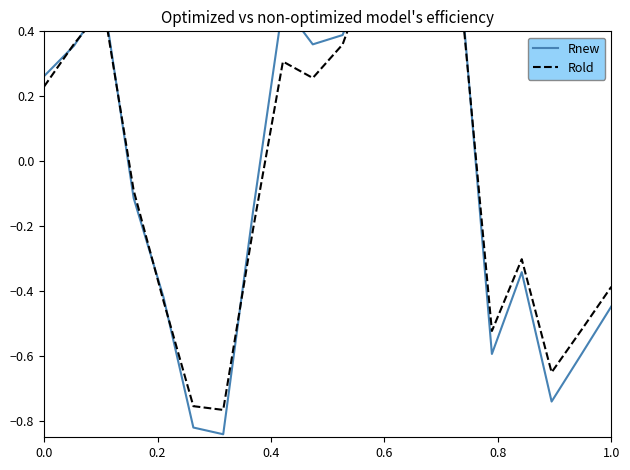

Is this an area chart (filled region under the line)?

No